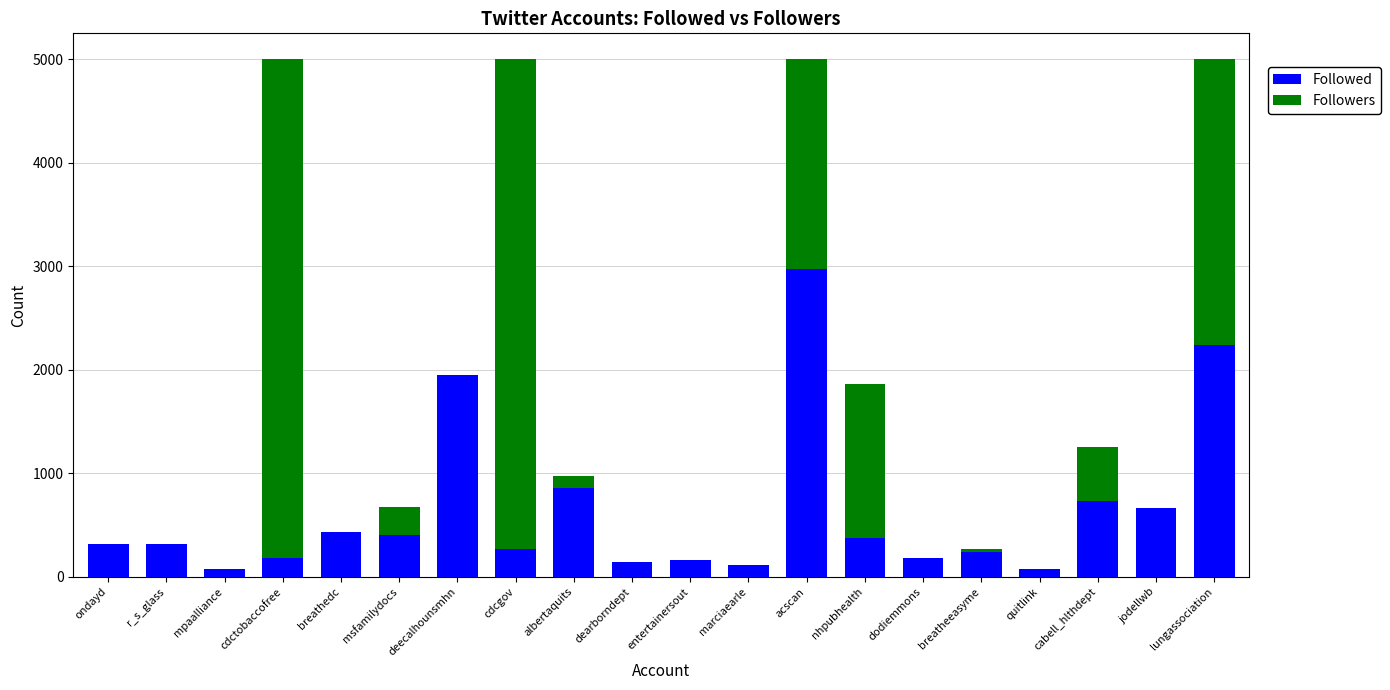

What are all the series names shown in the legend?

Followed, Followers